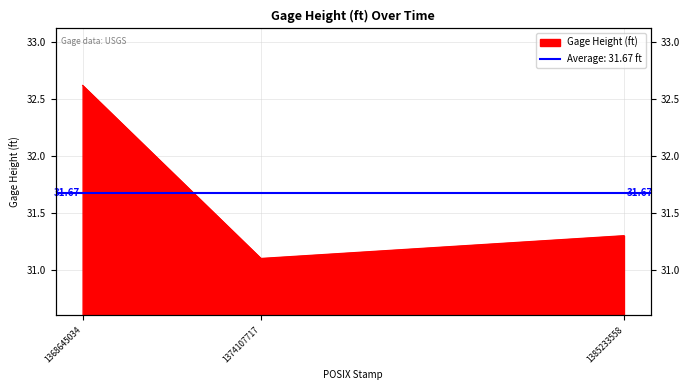

How many lines are shown in the chart?

1